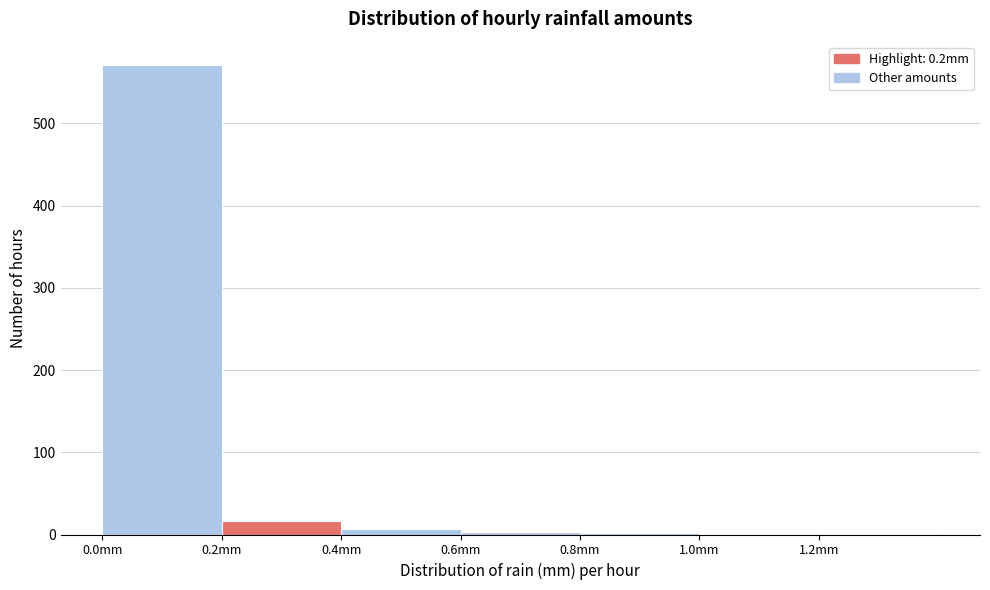

How tall is the bar that spans 0.2 to 0.4 on the x-axis? The values are not printed on the chart, so give them approximately, as read against the axis.

20